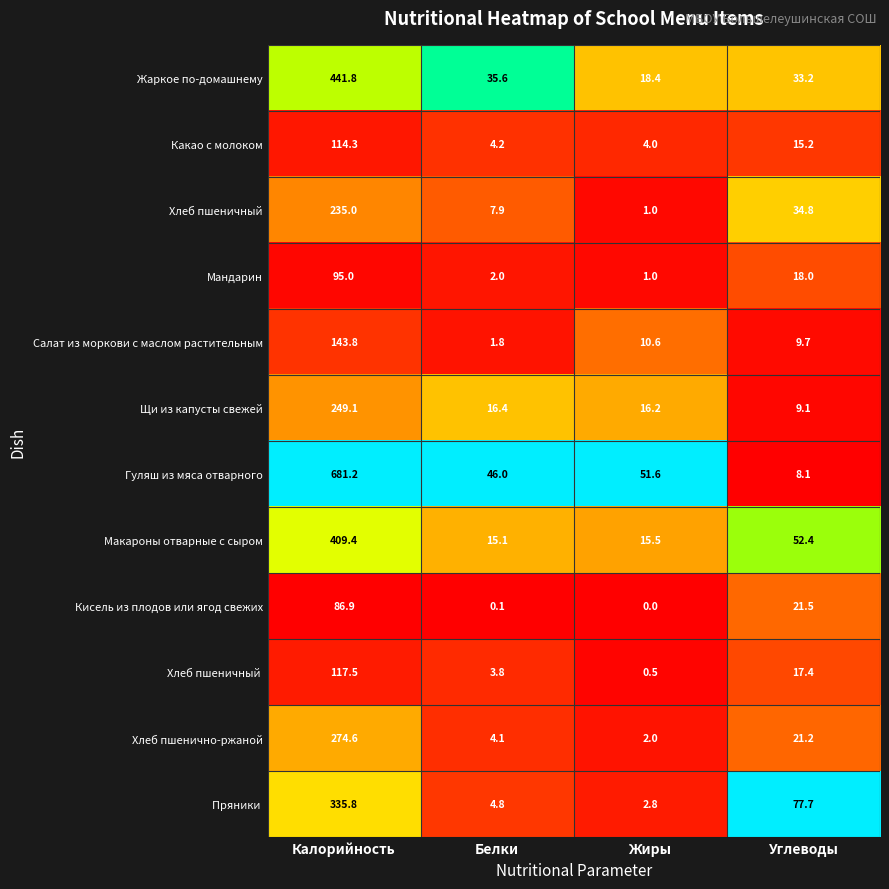

What is the difference between the second highest and minimum values in the Макароны отварные с сыром series?

37.3